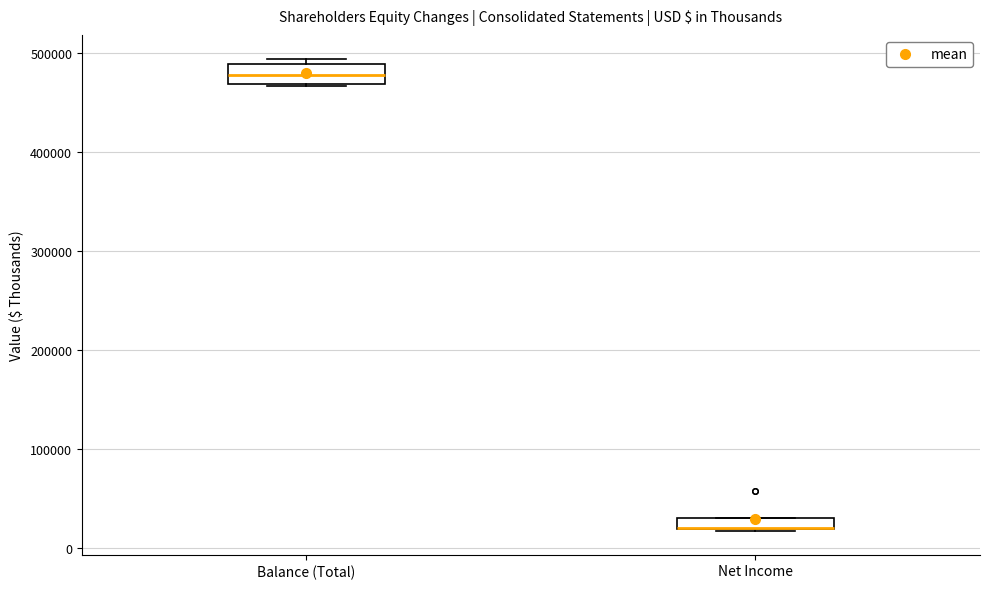

Which box is the tallest, from its lower edge to its upper edge?

Balance (Total)